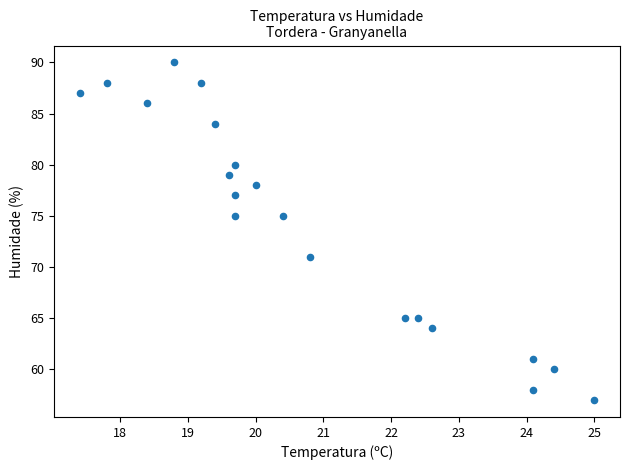

What is the range of Y values (max minus min)?

33